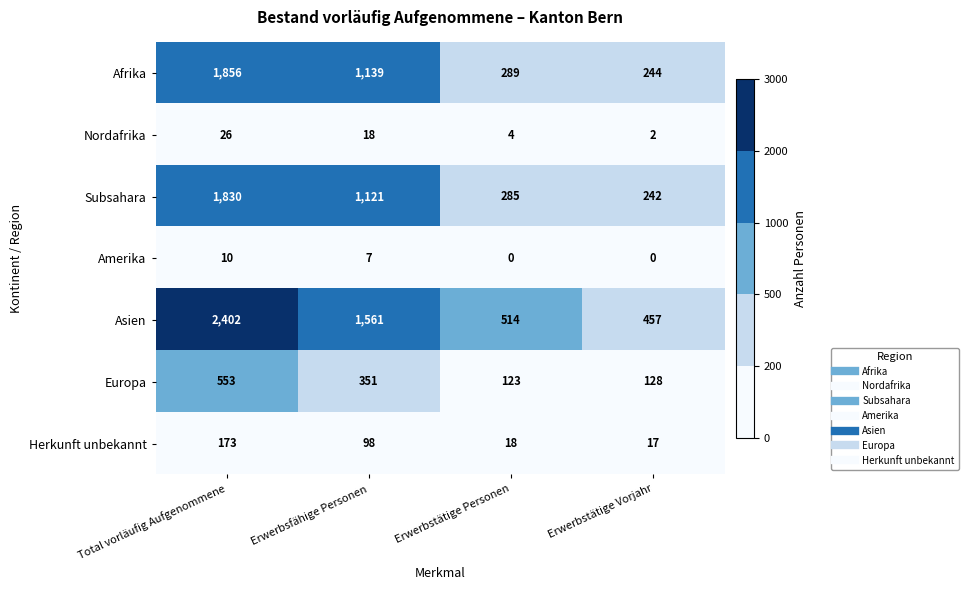

What is the difference between the Herkunft unbekannt values at Erwerbstätige Personen and Erwerbsfähige Personen?

80